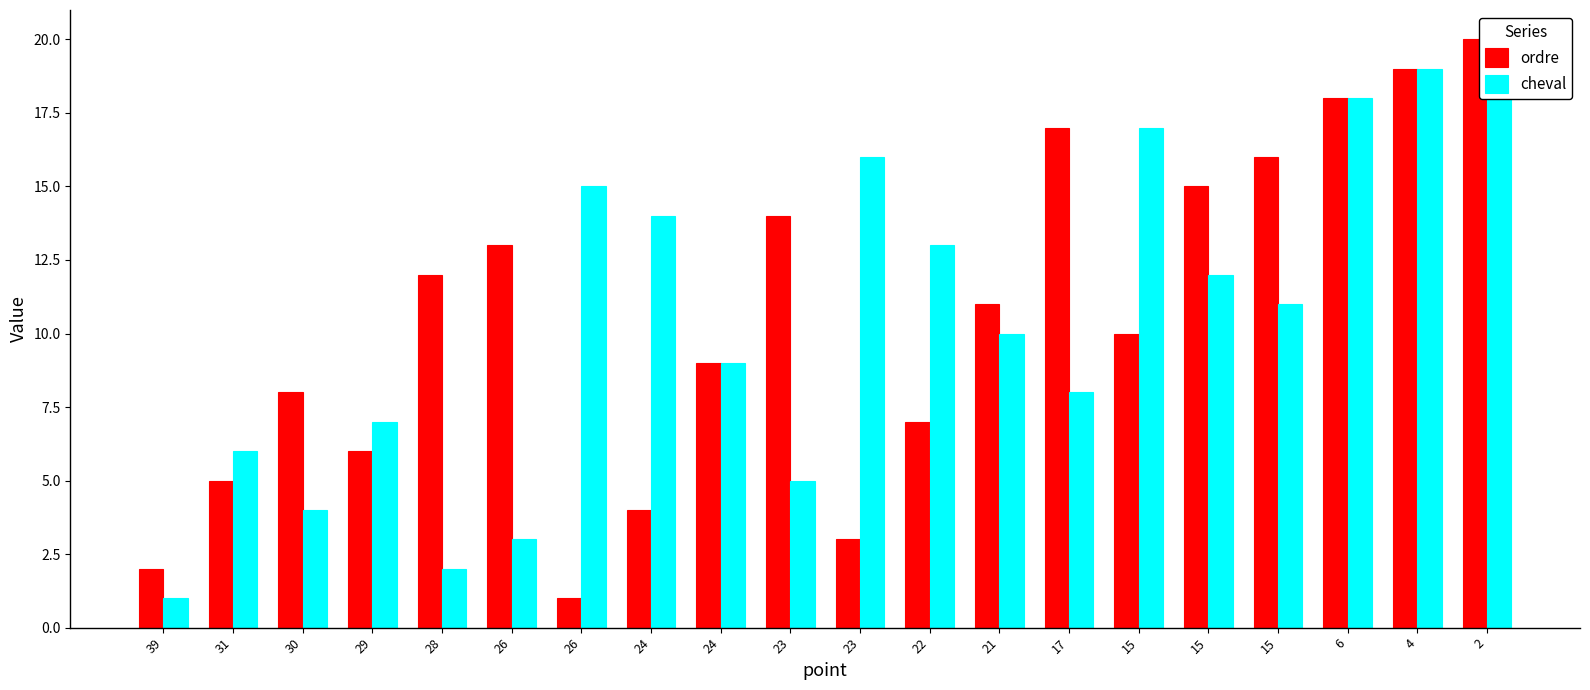

List the series in order of their peak value, lowest first.

ordre, cheval